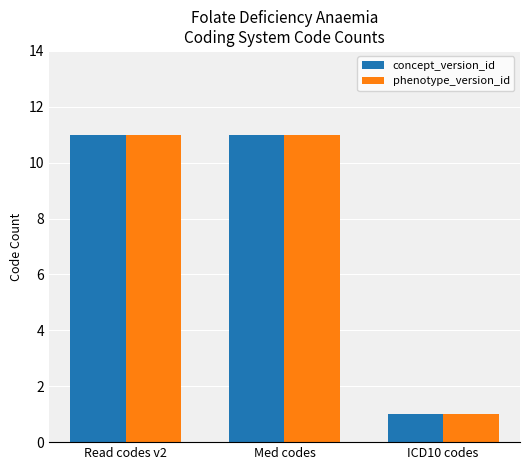

What position from the right is ICD10 codes?

1